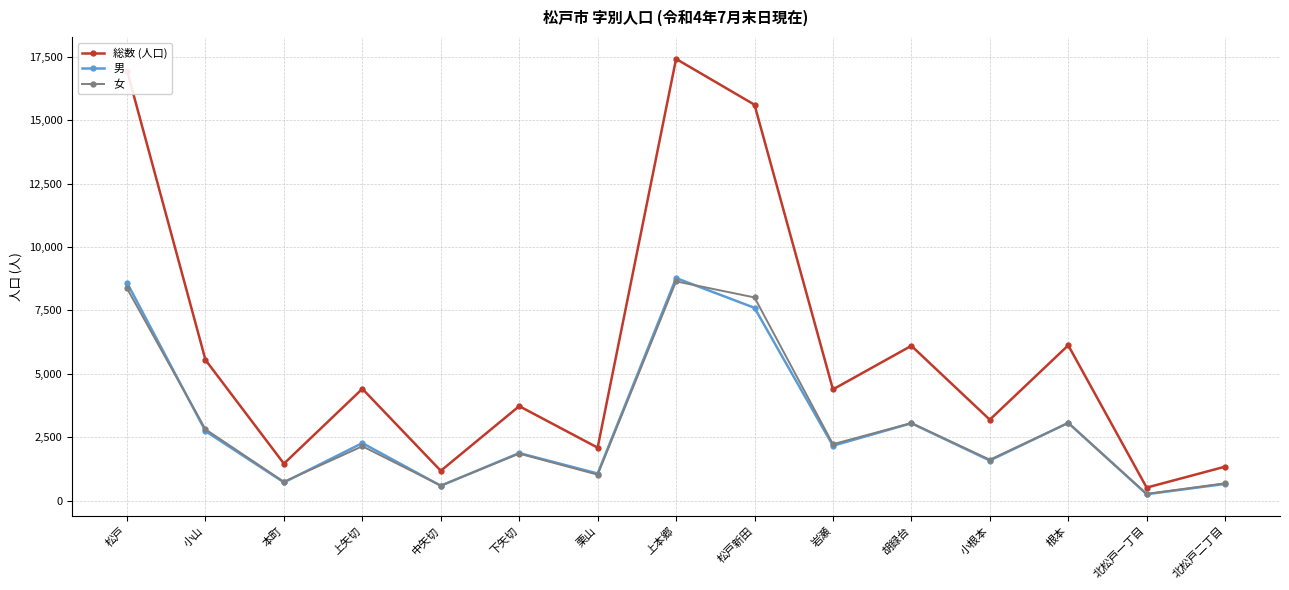

At which category does the chart reach its peak across all series?

上本郷